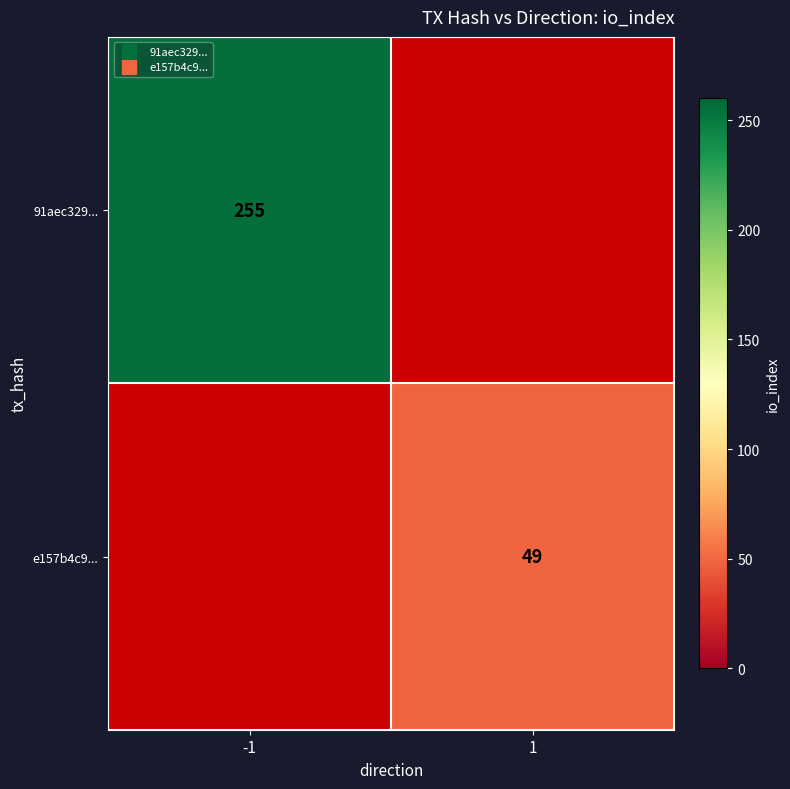

How many distinct data groups are displayed?

2